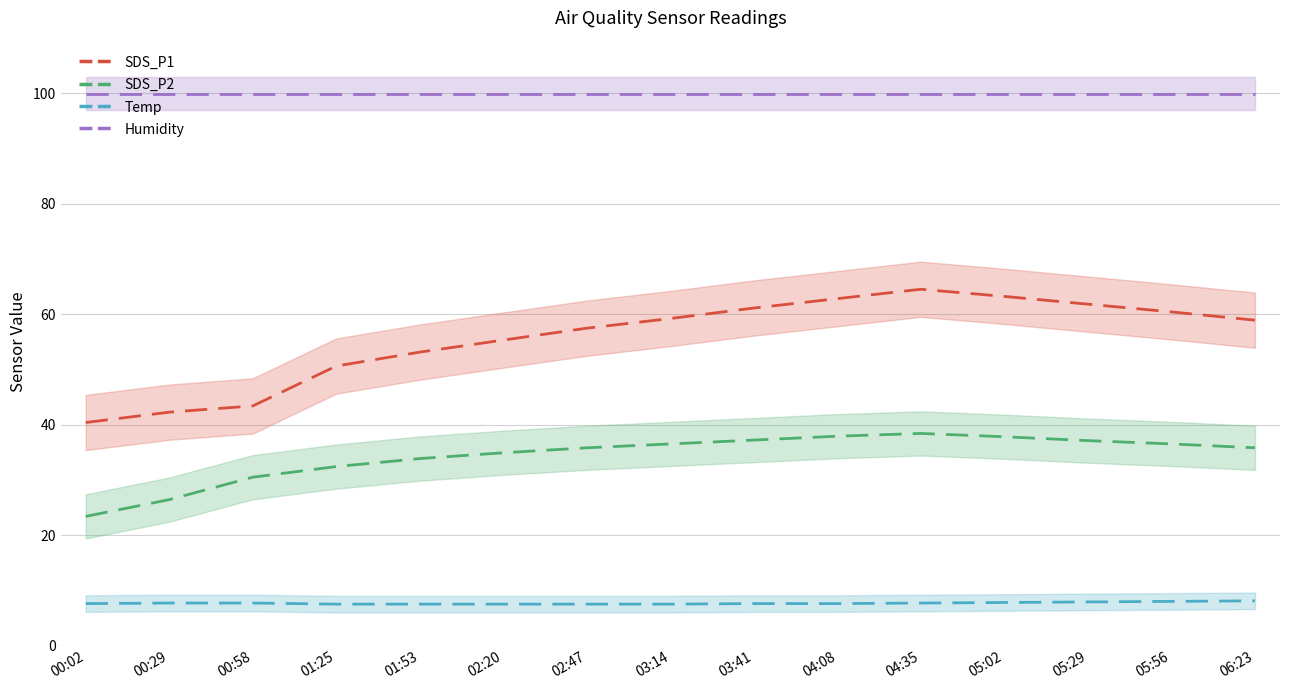

True or false: SDS_P1 has a value of 58.9 at 06:23.

True